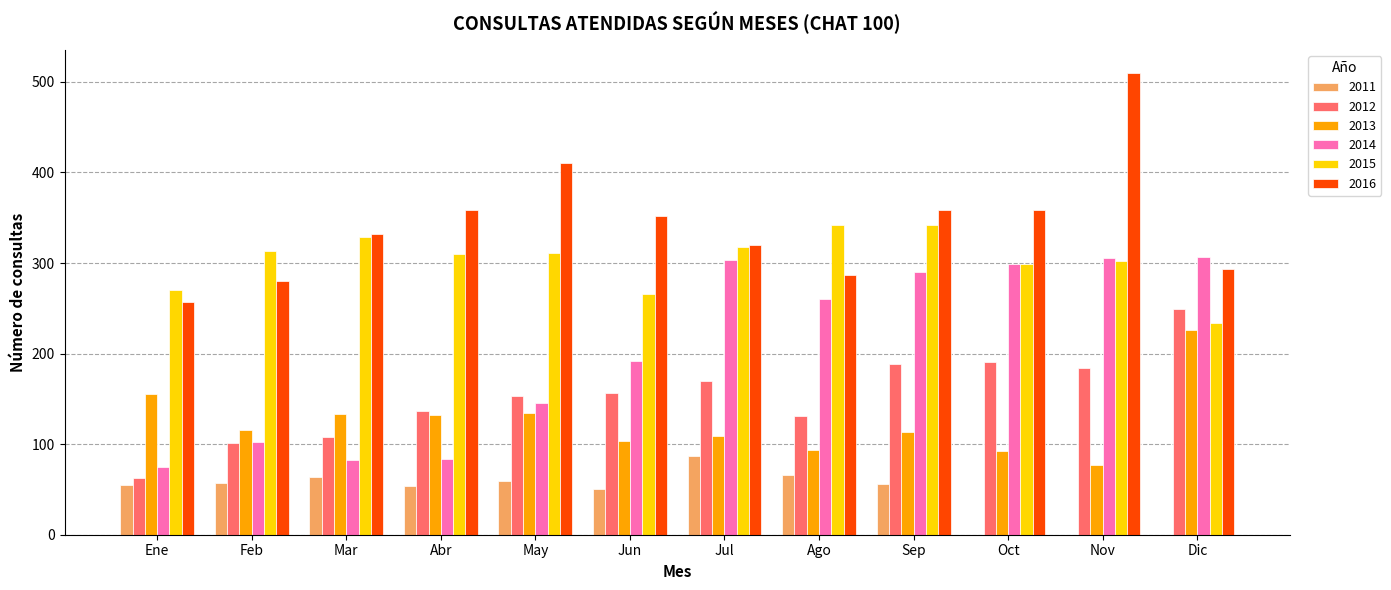

What is the maximum value for 2014?

307